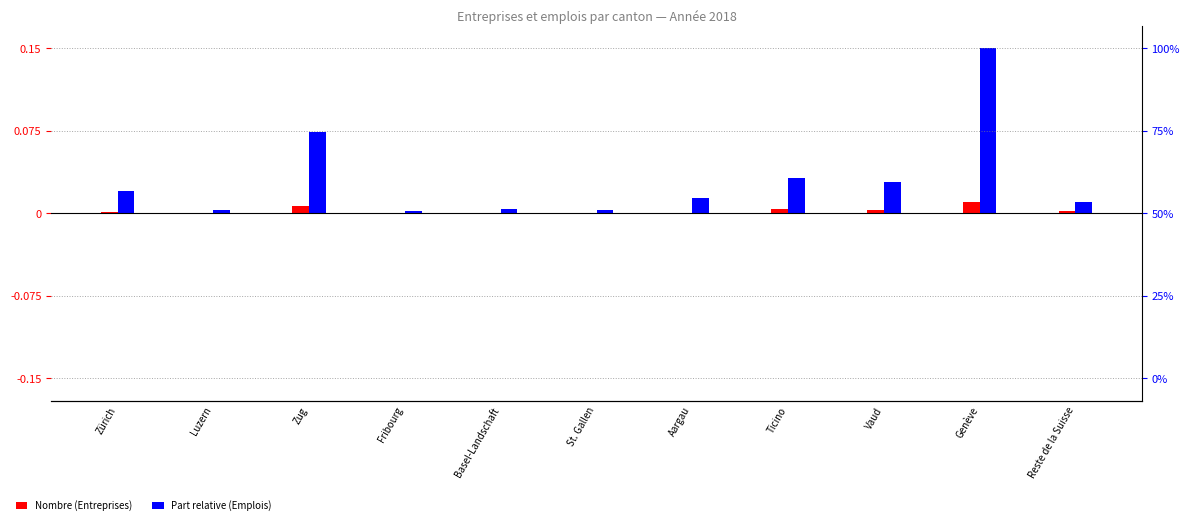

Which label corresponds to the largest value in the chart?

Genève